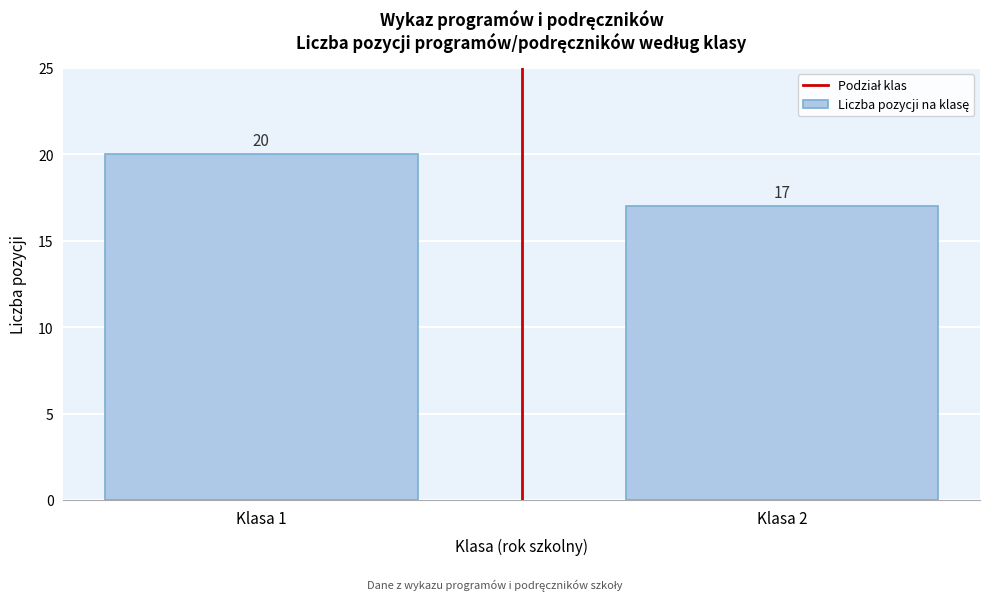

Reading left to right, list all the values displayed in this chart.

20	17